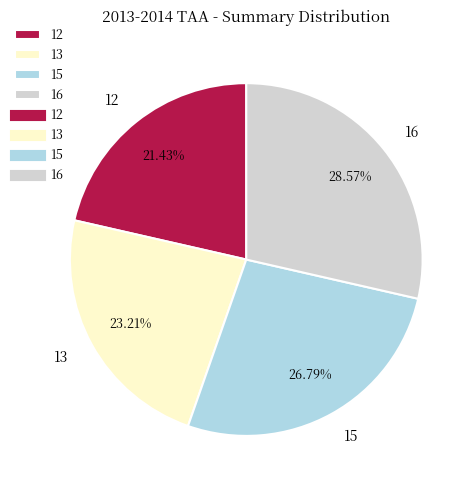

Combined, do 15 and 12 account for over 50%?

No